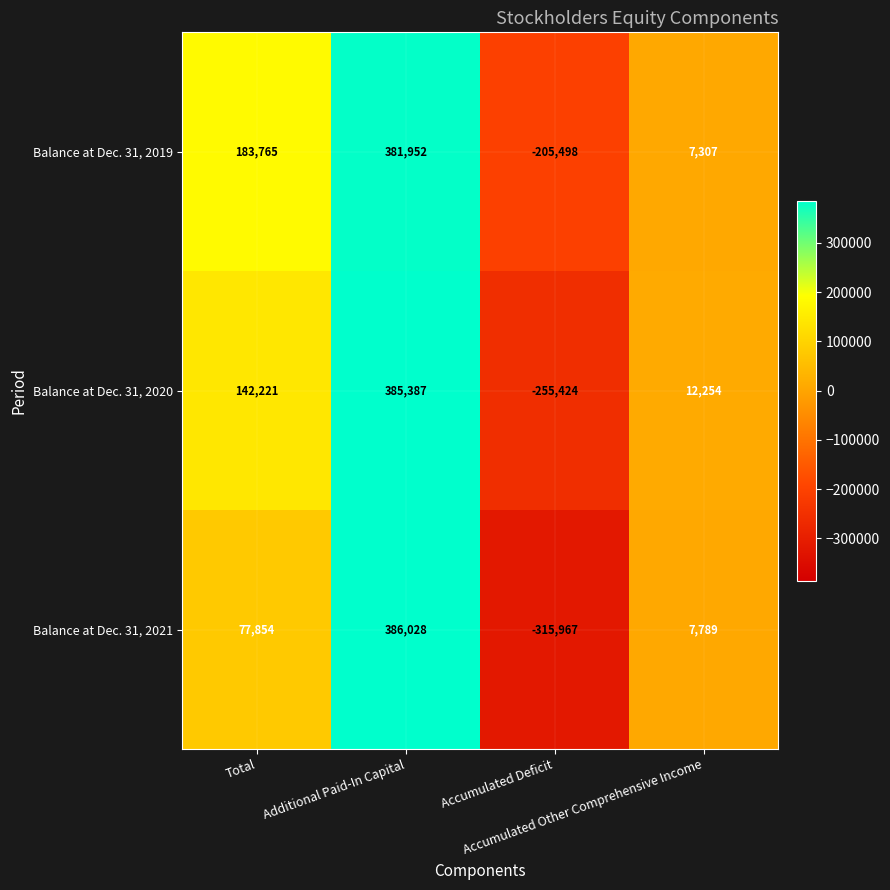

What is the spread (max minus min) of values at Total?

105911